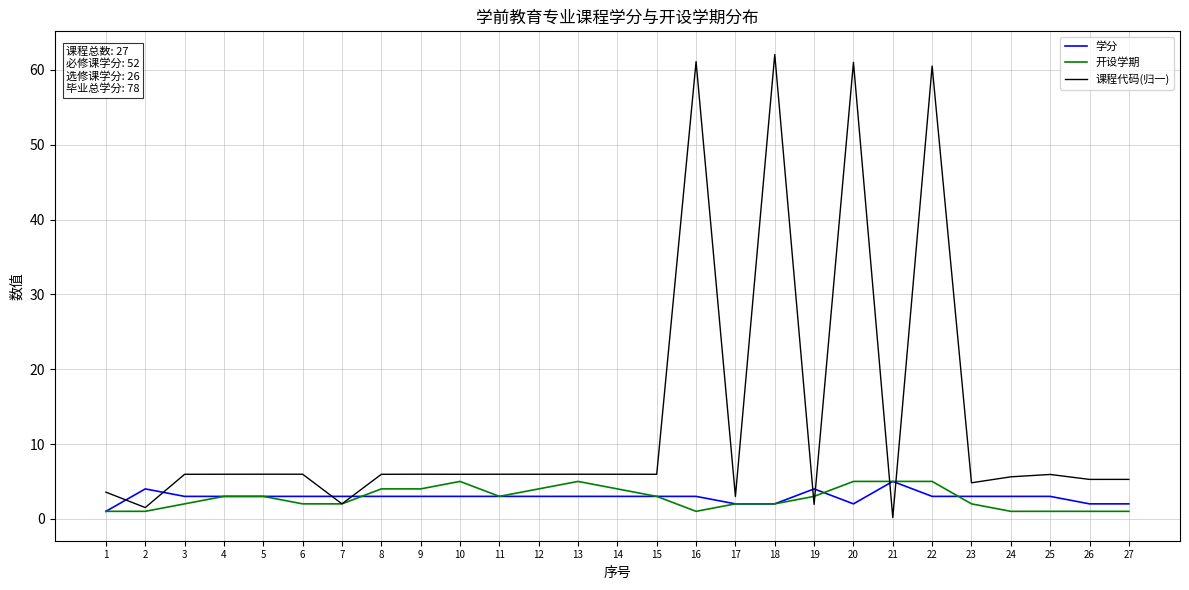

Between which two adjacent categories do 课程代码(归一) and 学分 first intersect?

1 and 2